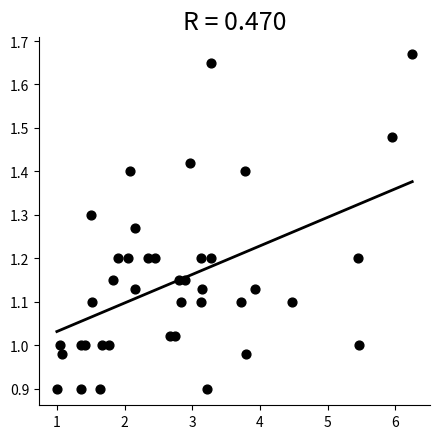

What is the range of Y values (max minus min)?

0.8